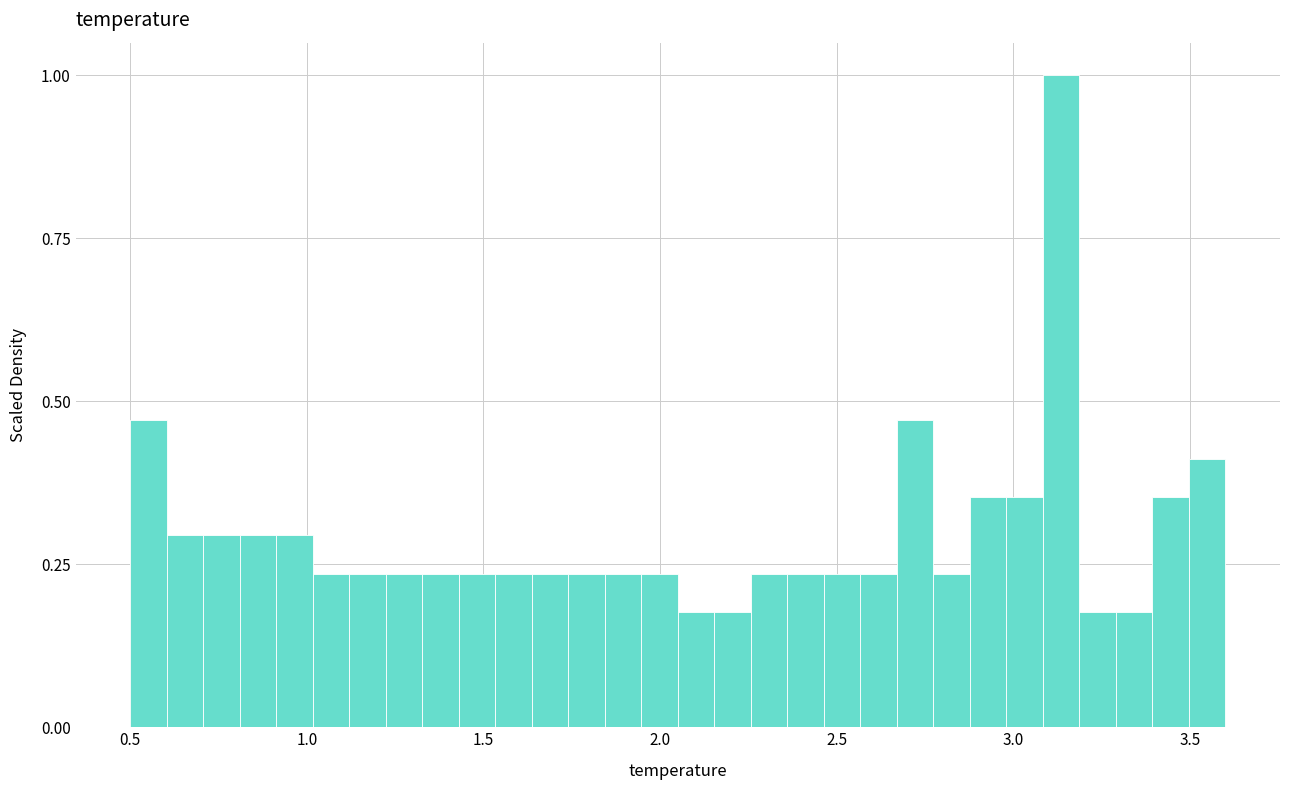

Read against the x-axis, roughly where is the centre of the tallest bar?

3.15